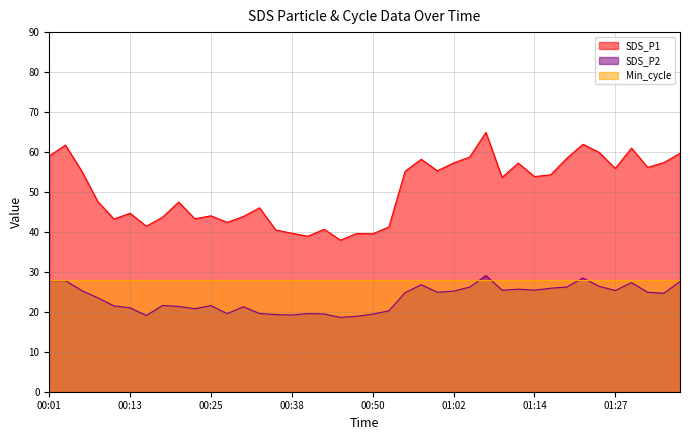

Between 01:24 and 01:36, which series saw the biggest shift?

SDS_P2